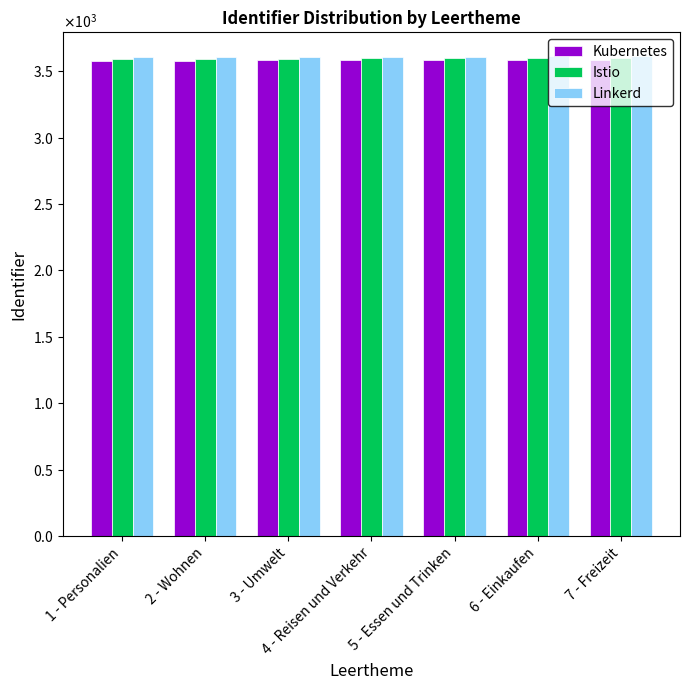

At how many categories does at least one series exceed 3587?

7